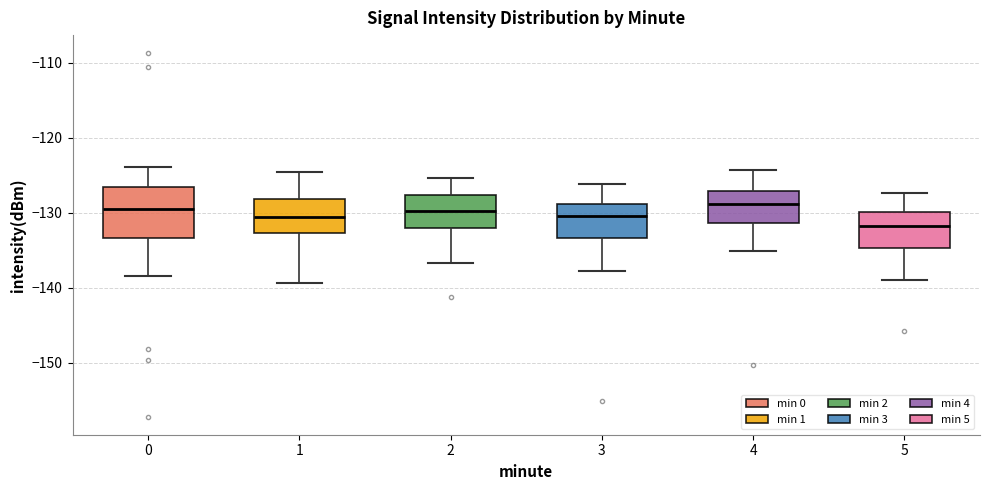

Where does the lower whisker of the box at x = 0 end on the y-axis? The values are not printed on the chart, so give them approximately, as read against the axis.

-138